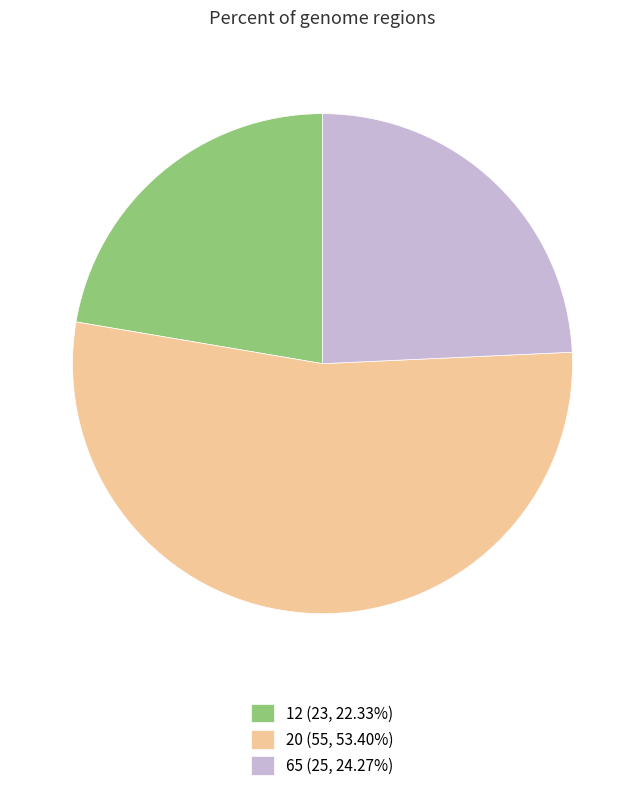

Combined, do 12 (23, 22.33%) and 20 (55, 53.40%) account for over 50%?

Yes